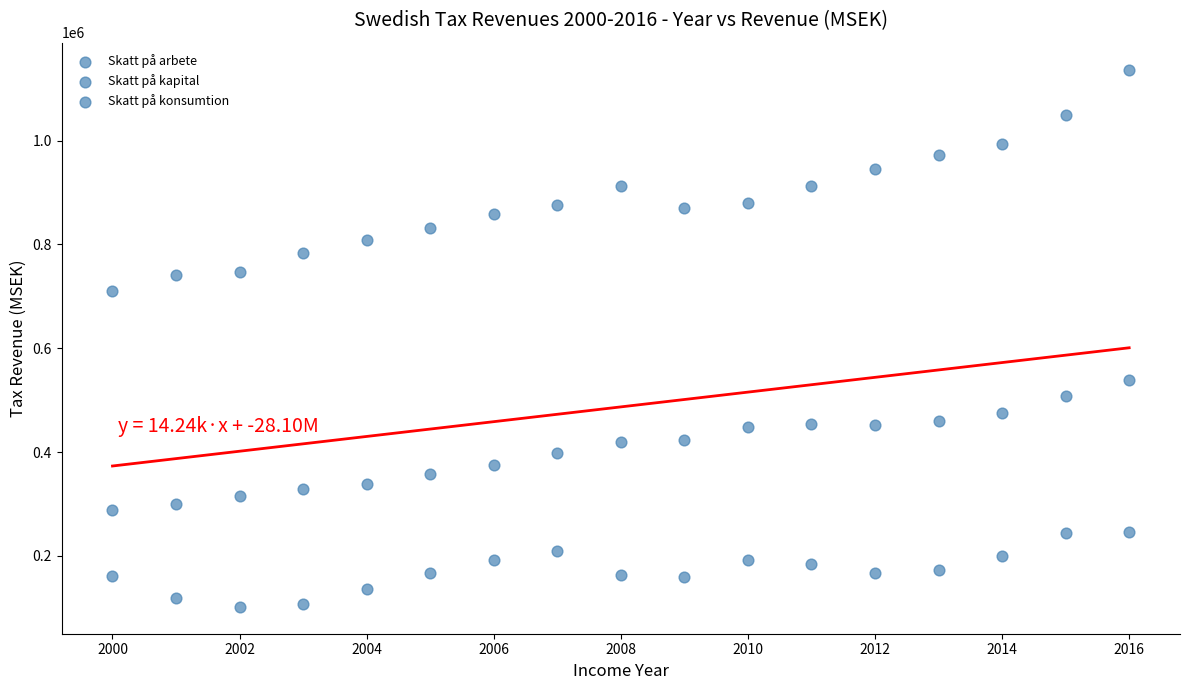

How many points are shown in the scatter plot?

51